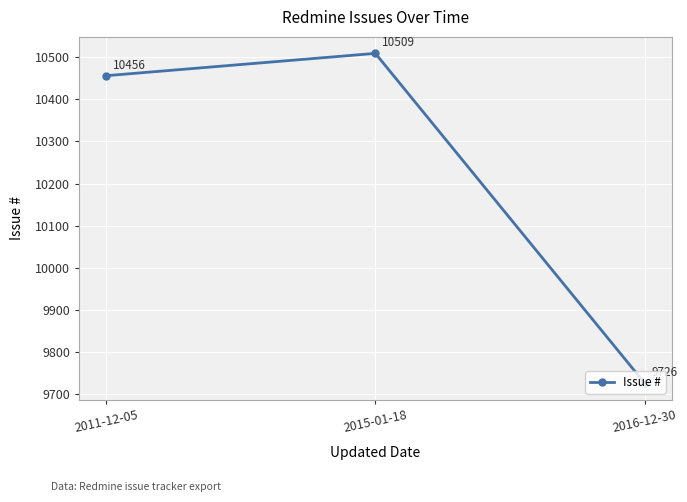

Reading left to right, what are all the values shown in this chart?

10456	10509	9726